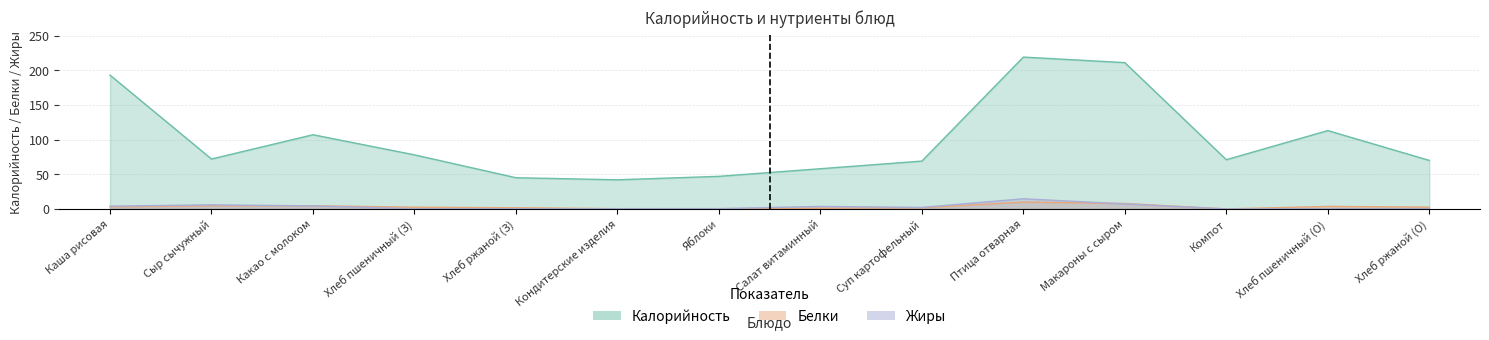

At how many categories does at least one series exceed 206?

2